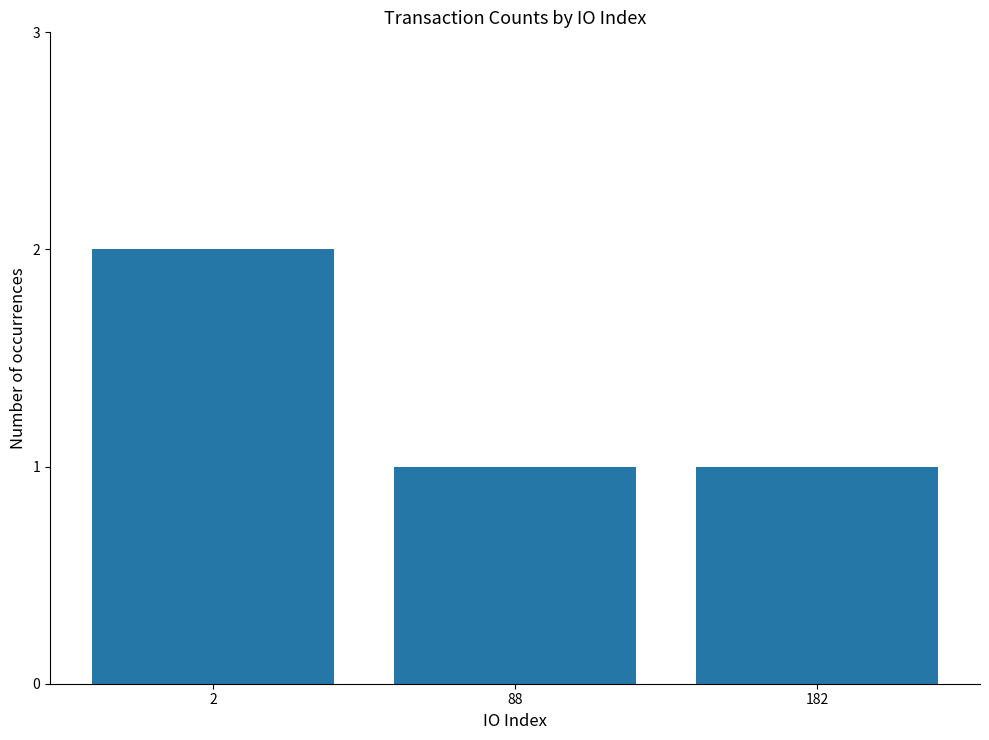

What is the value of the 1st bar from the left?

2